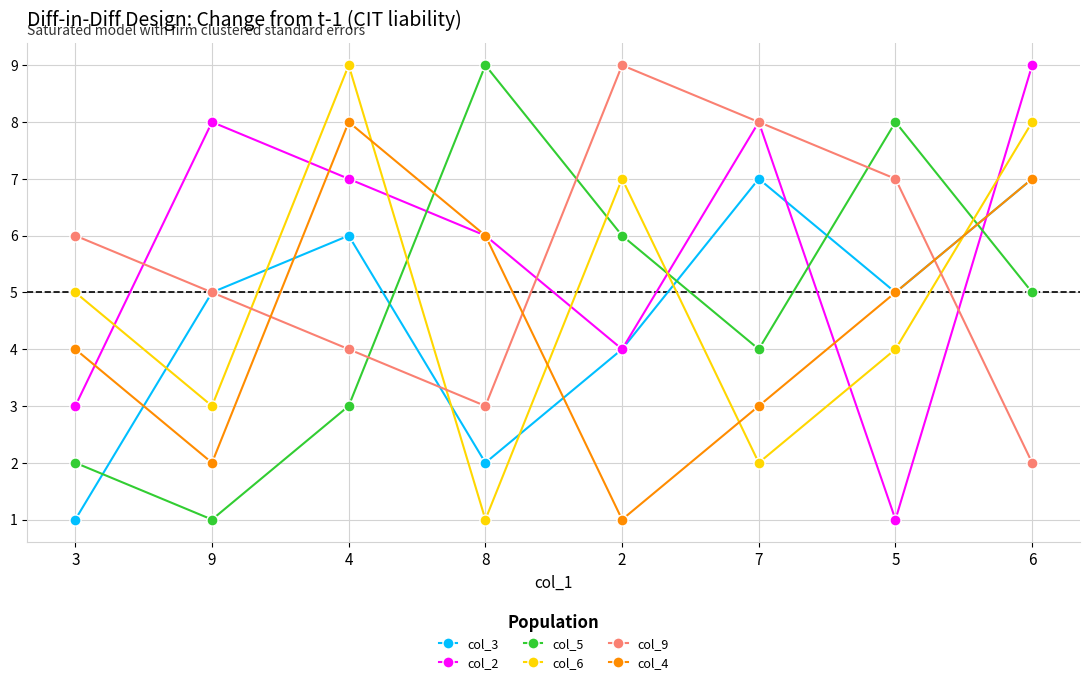

What is the smallest value displayed?

1